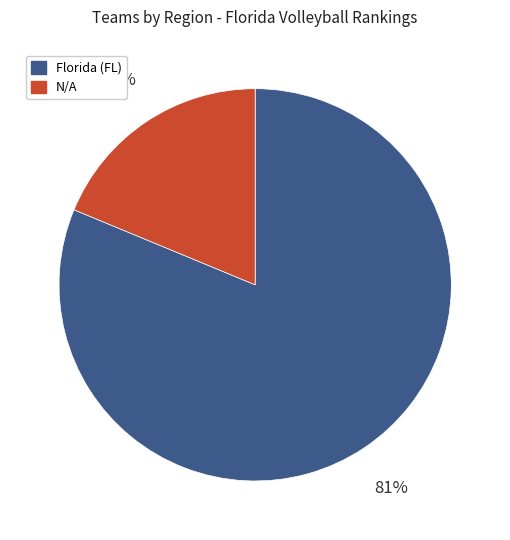

To the nearest percent, what is the difference between the Florida (FL) and N/A slice percentages?

62%